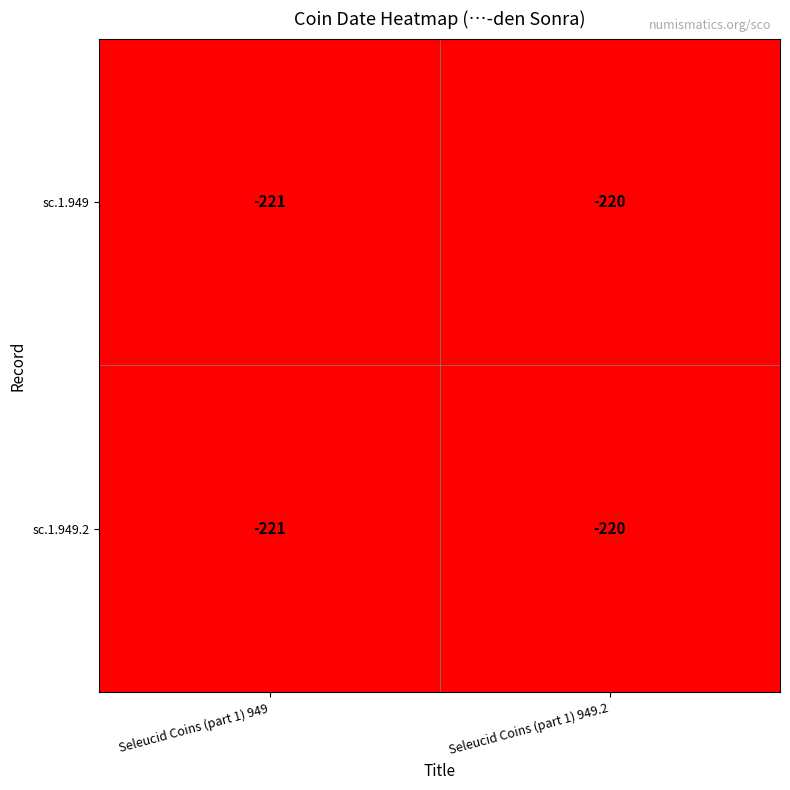

At which category is the sum across all series the highest?

Seleucid Coins (part 1) 949.2